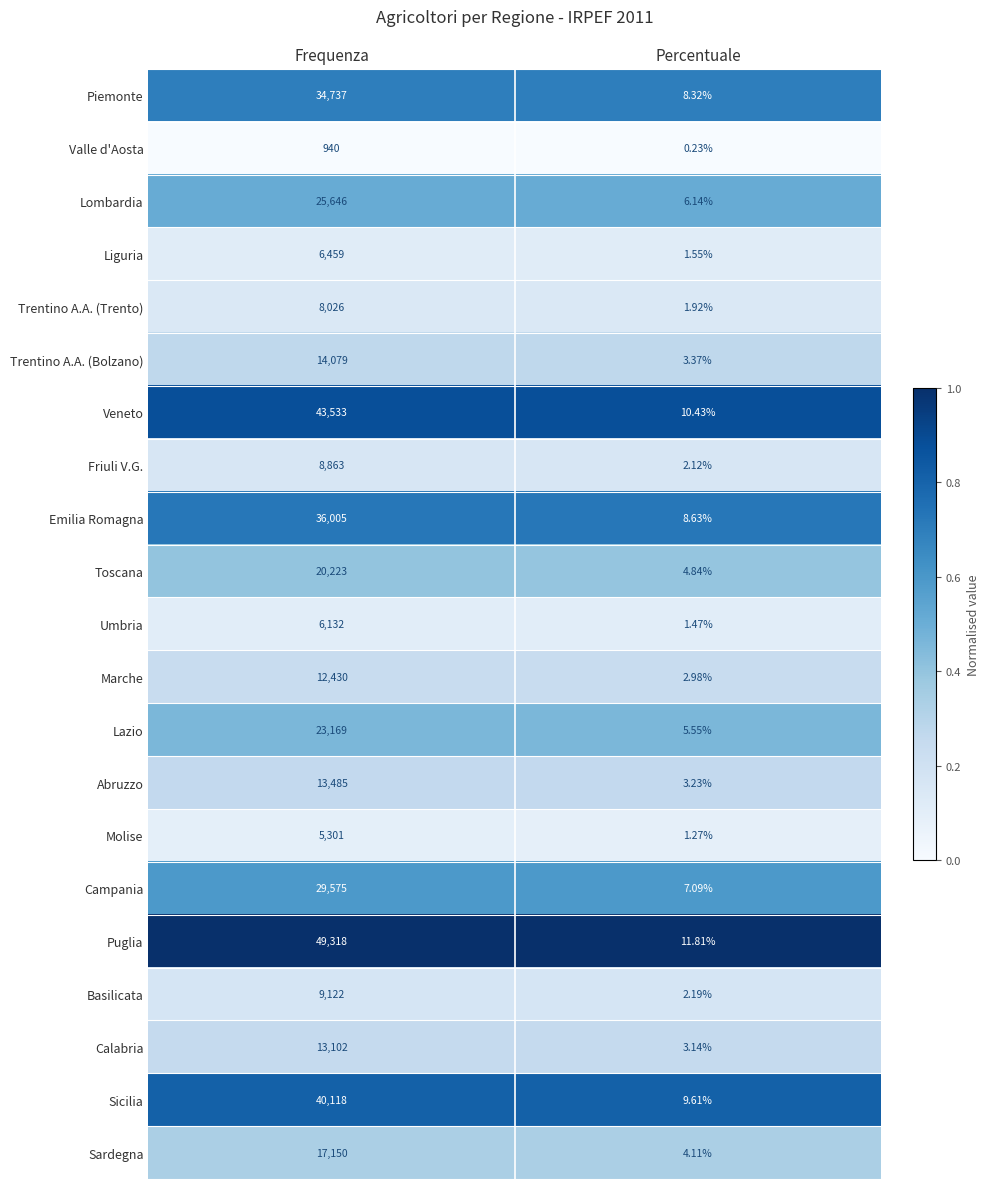

At which category is the sum across all series the highest?

Frequenza